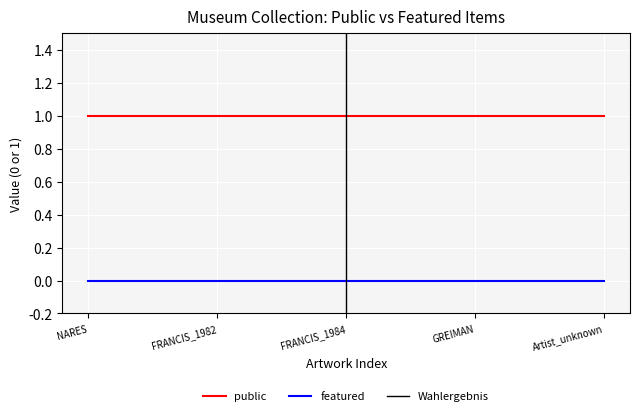

List the labels in order of featured value, largest first.

NARES, FRANCIS_1982, FRANCIS_1984, GREIMAN, Artist_unknown